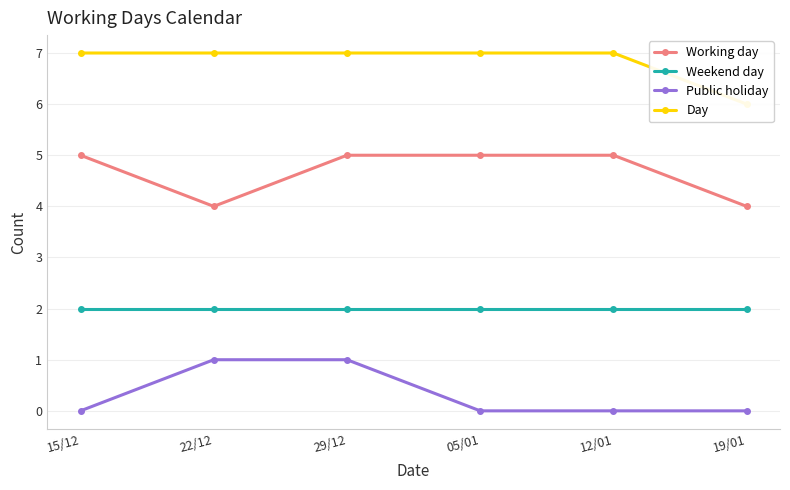

Which series has the largest range (max minus min)?

Working day